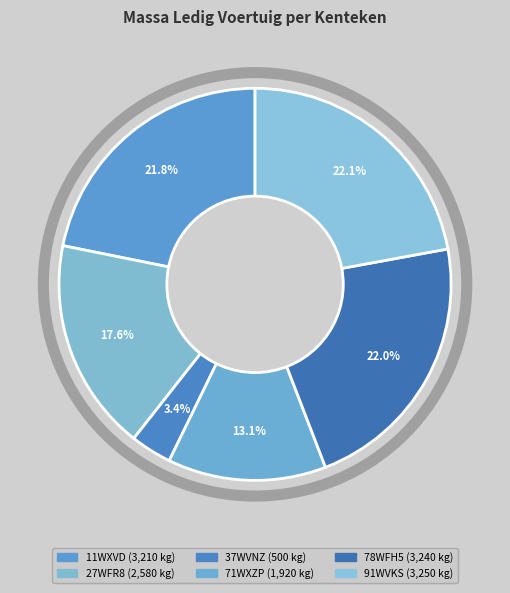

To the nearest percent, what is the difference between the 71WXZP and 91WVKS slice percentages?

9%